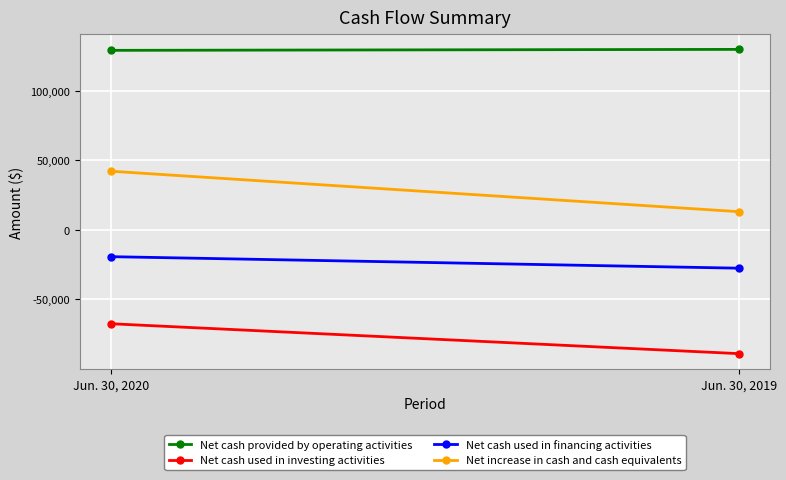

What is the difference between the Net cash used in investing activities values at Jun. 30, 2020 and Jun. 30, 2019?

21479